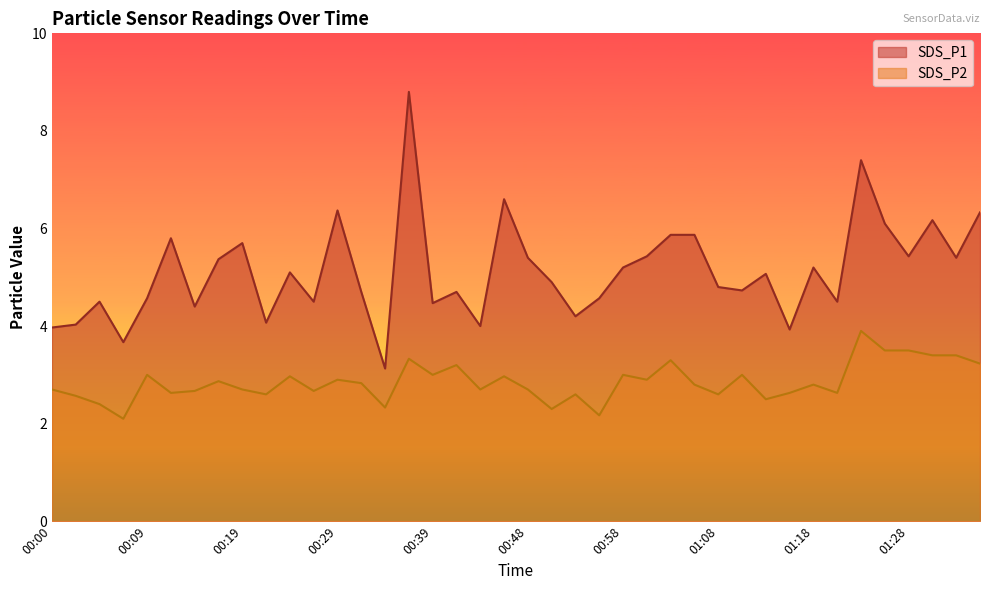

What are all the series names shown in the legend?

SDS_P1, SDS_P2